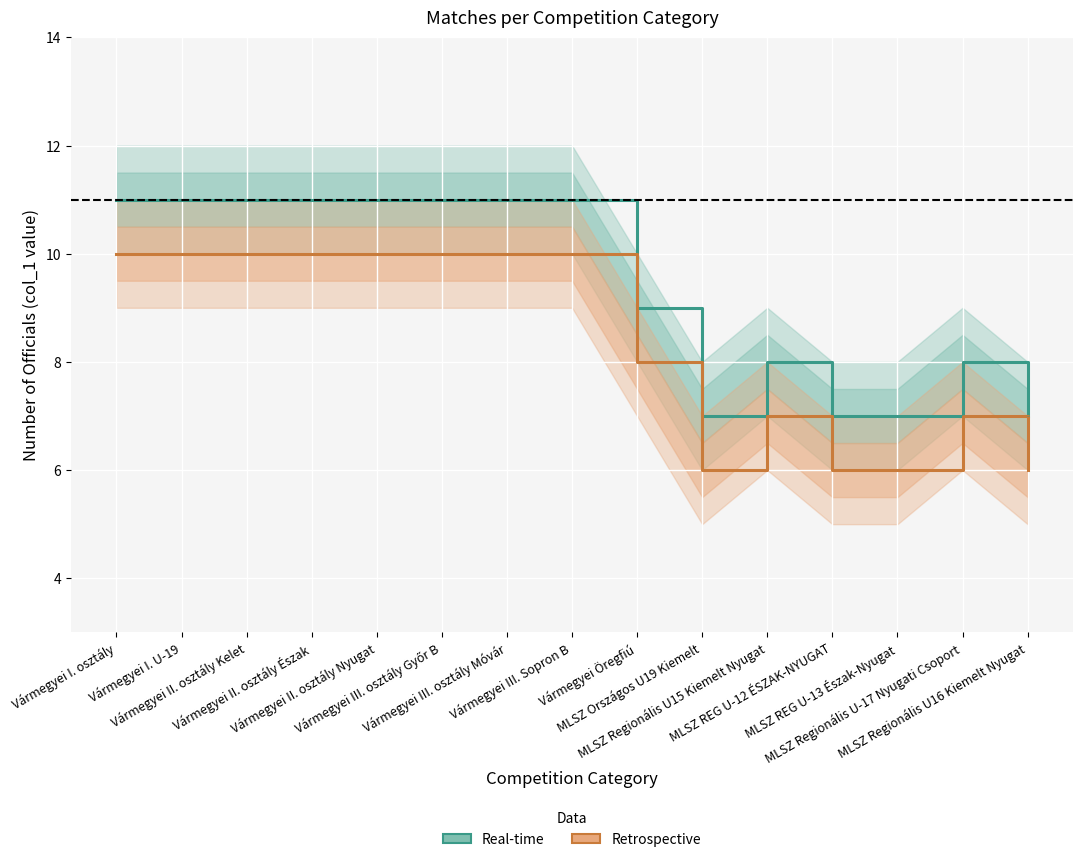

Reading left to right, list all the values displayed in this chart.

Real-time: Vármegyei I. osztály=11	Vármegyei I. U-19=11	Vármegyei II. osztály Kelet=11	Vármegyei II. osztály Észak=11	Vármegyei II. osztály Nyugat=11	Vármegyei III. osztály Győr B=11	Vármegyei III. osztály Móvár=11	Vármegyei III. Sopron B=11	Vármegyei Öregfiú=9	MLSZ Országos U19 Kiemelt=7	MLSZ Regionális U15 Kiemelt Nyugat=8	MLSZ REG U-12 ÉSZAK-NYUGAT=7	MLSZ REG U-13 Észak-Nyugat=7	MLSZ Regionális U-17 Nyugati Csoport=8	MLSZ Regionális U16 Kiemelt Nyugat=7
Retrospective: Vármegyei I. osztály=10	Vármegyei I. U-19=10	Vármegyei II. osztály Kelet=10	Vármegyei II. osztály Észak=10	Vármegyei II. osztály Nyugat=10	Vármegyei III. osztály Győr B=10	Vármegyei III. osztály Móvár=10	Vármegyei III. Sopron B=10	Vármegyei Öregfiú=8	MLSZ Országos U19 Kiemelt=6	MLSZ Regionális U15 Kiemelt Nyugat=7	MLSZ REG U-12 ÉSZAK-NYUGAT=6	MLSZ REG U-13 Észak-Nyugat=6	MLSZ Regionális U-17 Nyugati Csoport=7	MLSZ Regionális U16 Kiemelt Nyugat=6